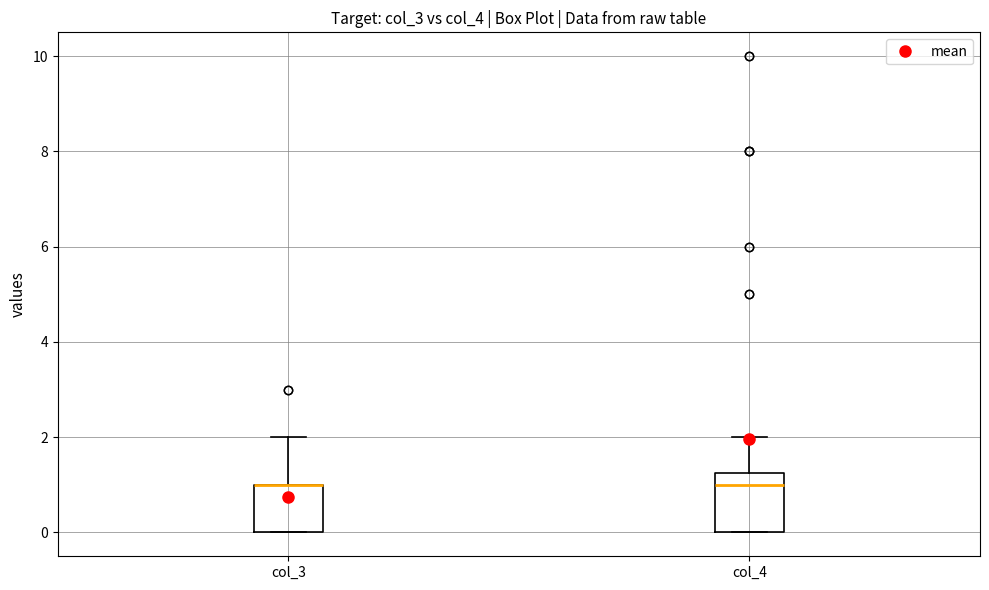

Reading left to right, read every box against the y-axis: the position of its median line, the range the box covers, and the ends of its whiskers. The values are not printed on the chart, so give them approximately, as read against the axis.

col_3: median 1.0 (drawn on the box's upper edge), box 0.0 to 1.0, whiskers 0.0 to 2.0
col_4: median 1.0, box 0.0 to 1.2, whiskers 0.0 to 2.0